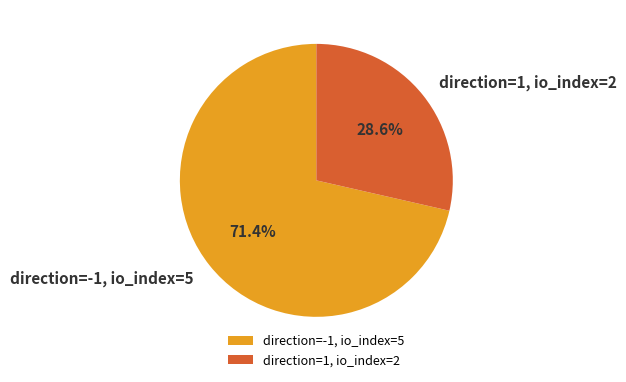

True or false: direction=-1, io_index=5 accounts for 83% of the total.

False